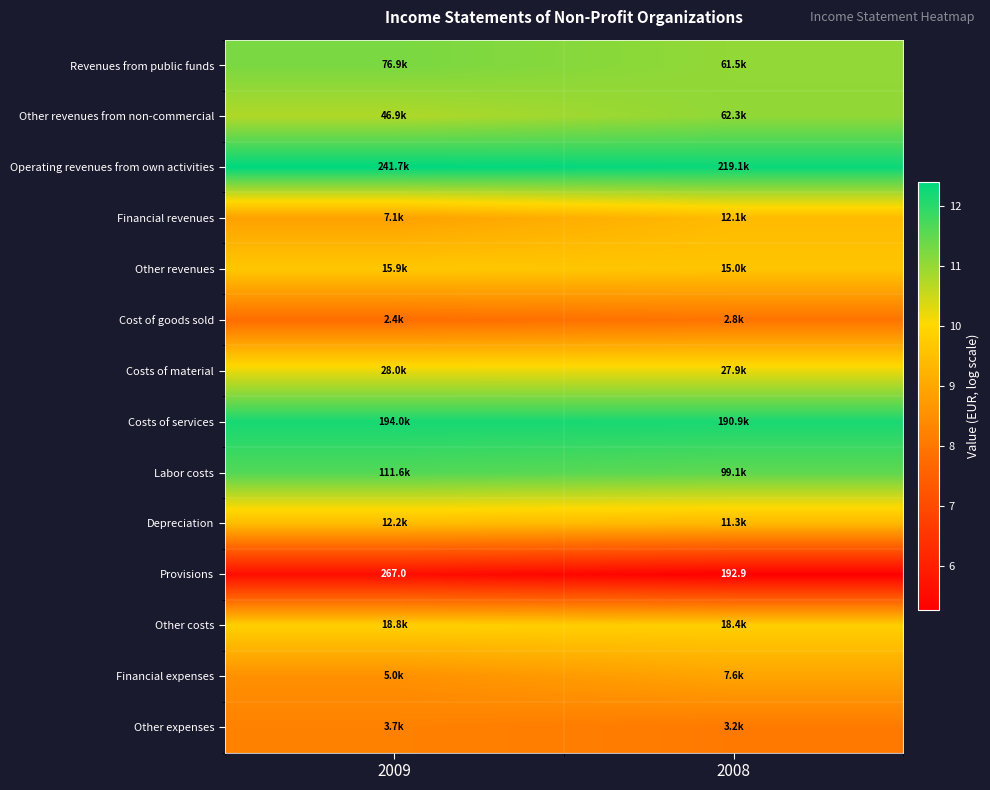

What is the highest value of the Depreciation series?

9.4